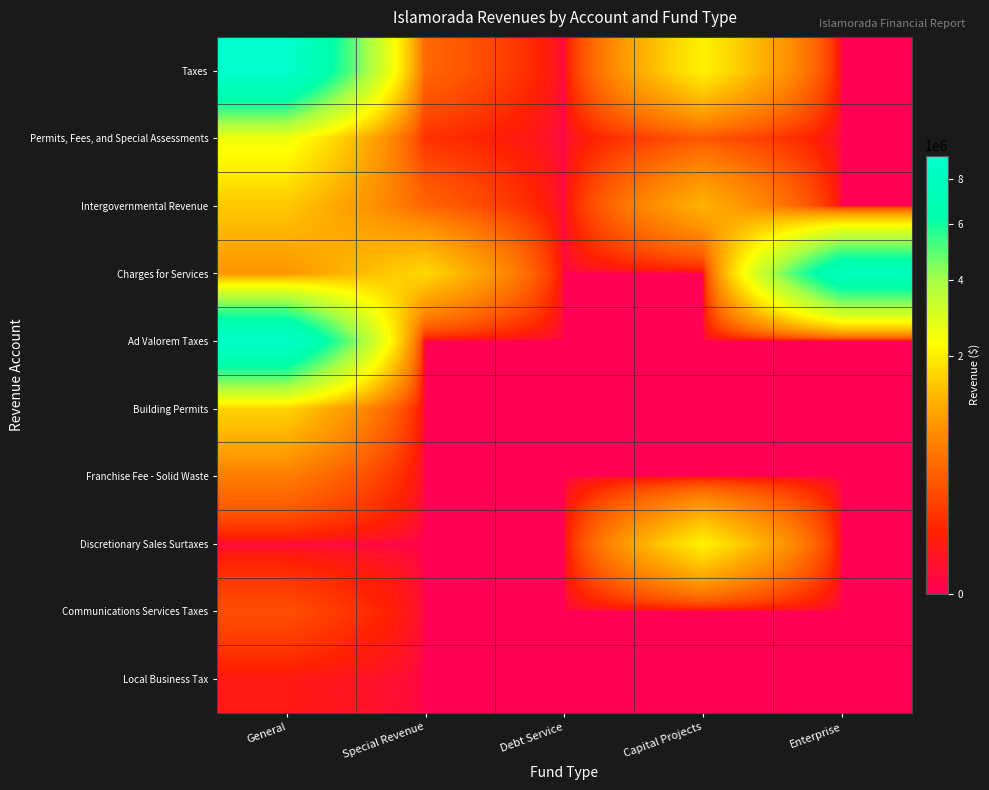

What is the total value across all series at Enterprise?

7831758